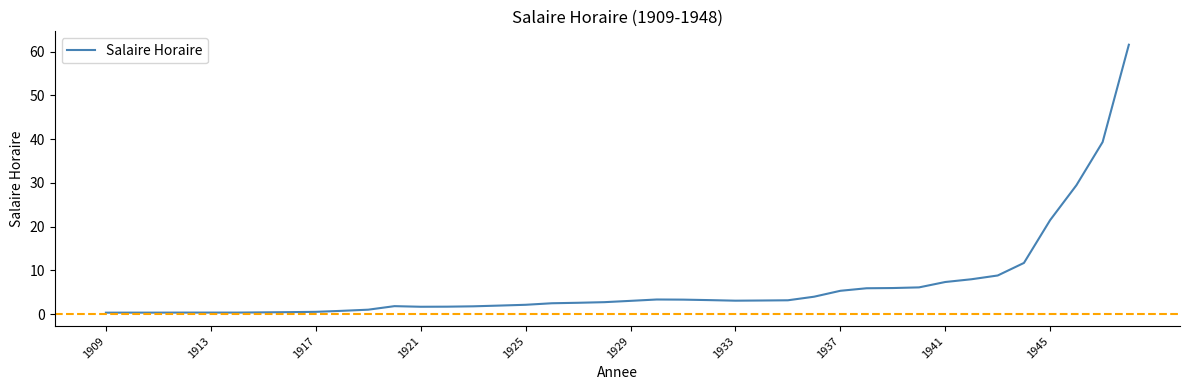

Does the chart have visible grid lines?

No